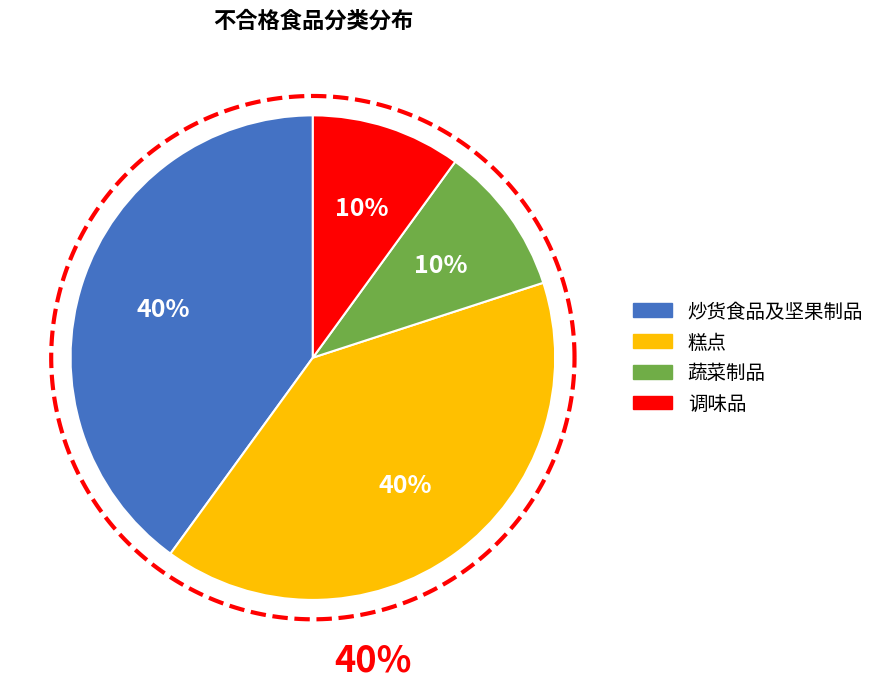

Which has a higher value, 蔬菜制品 or 调味品?

蔬菜制品